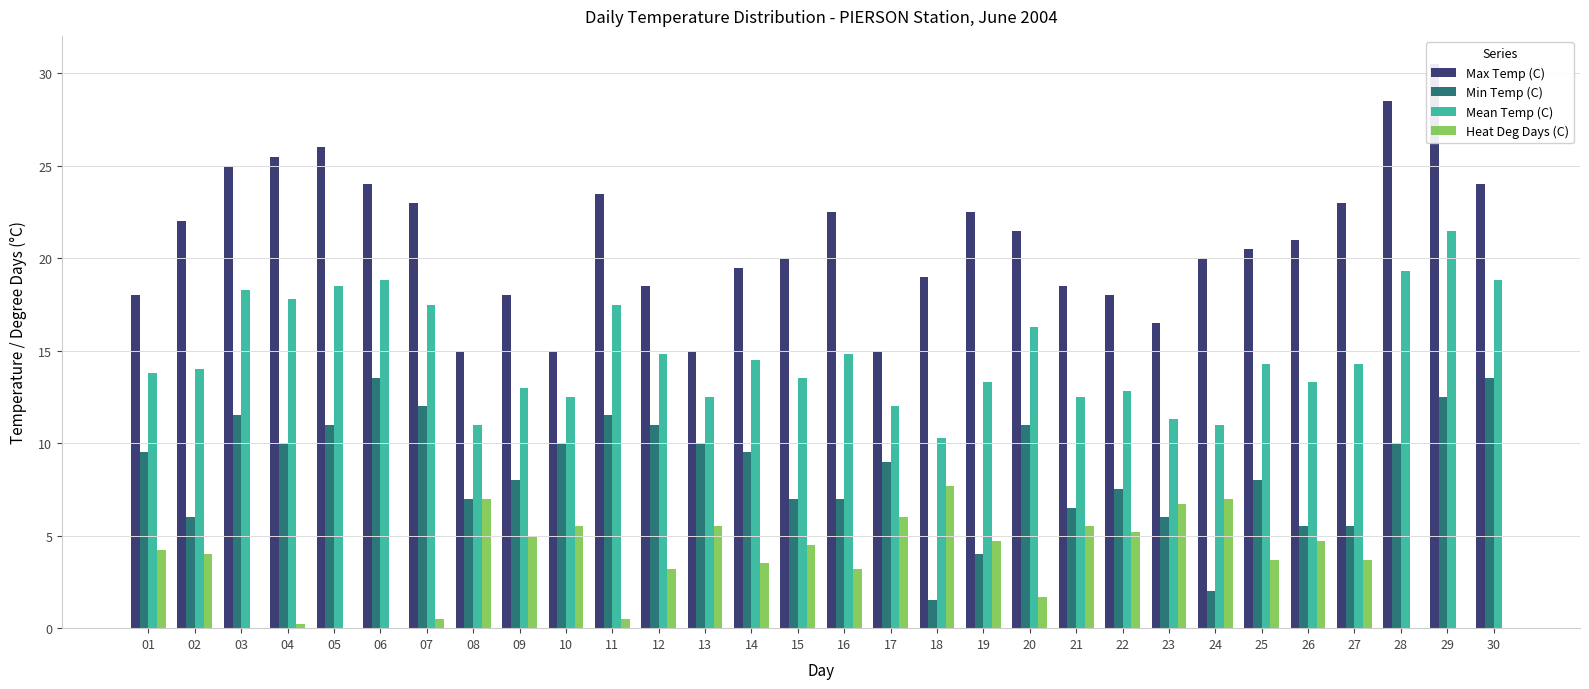

List the series in order of their peak value, lowest first.

Heat Deg Days (C), Min Temp (C), Mean Temp (C), Max Temp (C)